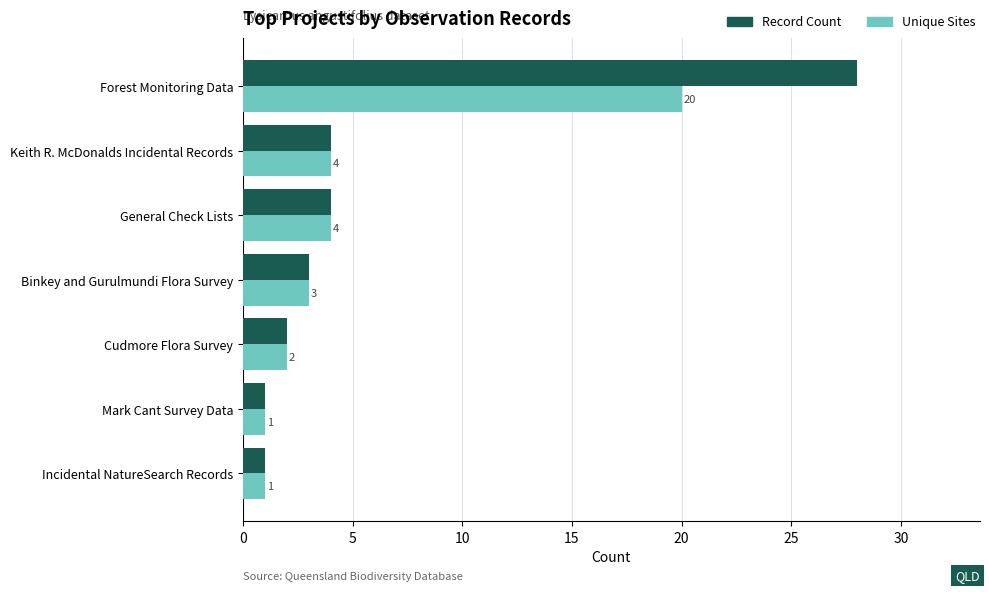

What is the sum of the Record Count values at Incidental NatureSearch Records and General Check Lists?

5